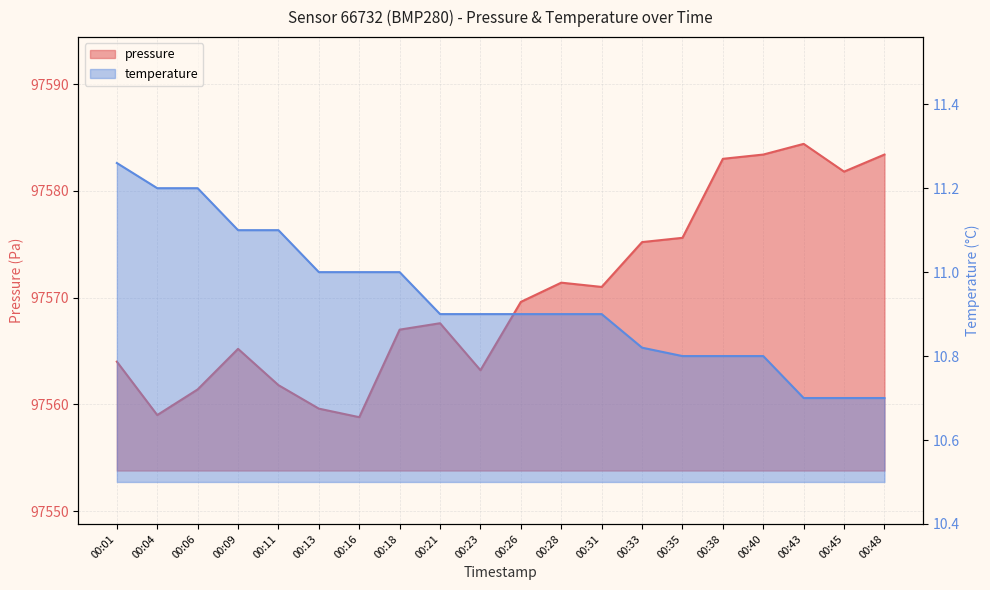

Where is the first local minimum for pressure?

00:04